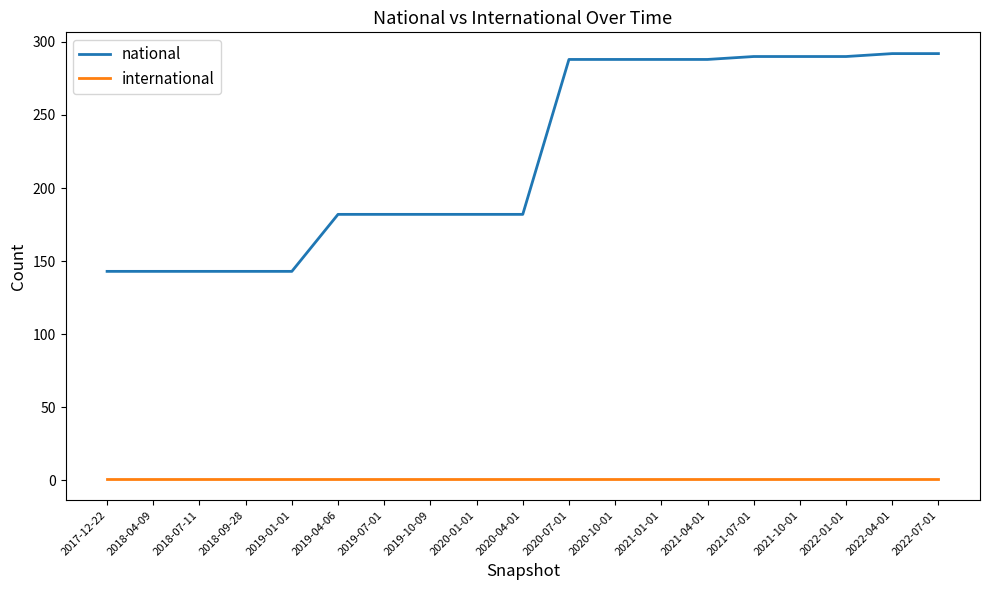

Rank the series by their maximum value, from highest to lowest.

national, international